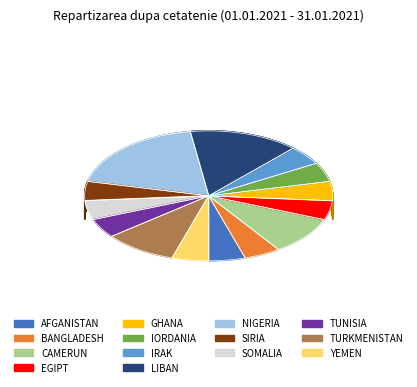

True or false: IRAK accounts for 14% of the total.

False